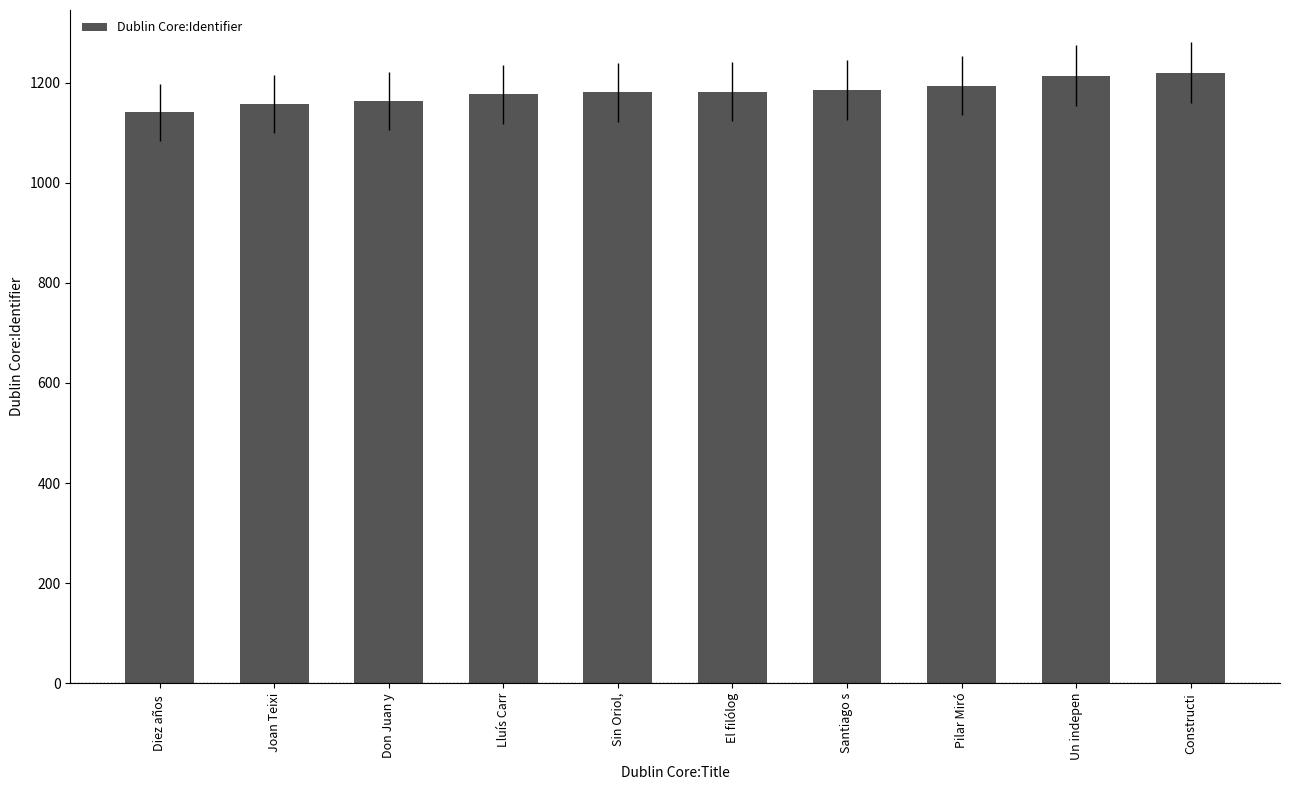

Read the value at Pilar Miró, to the nearest 10.

1190